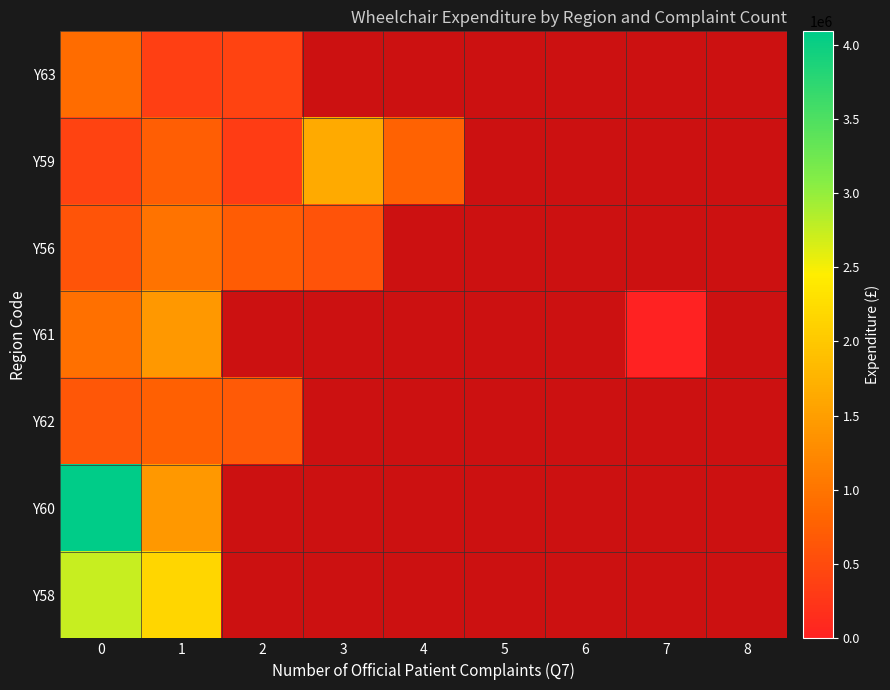

Which label corresponds to the smallest value in the chart?

7